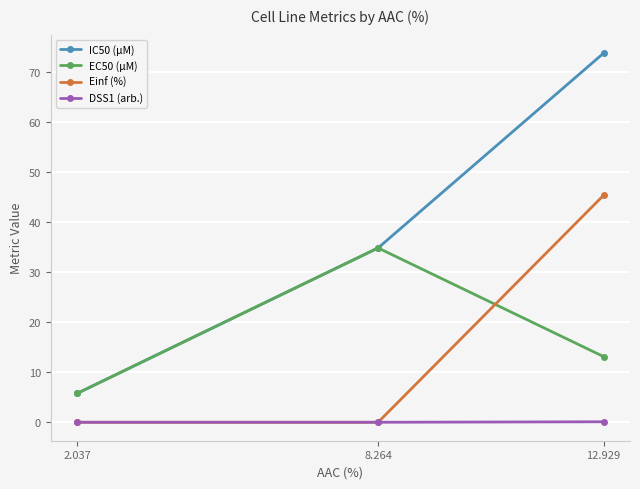

What is the label of the 1st point from the left?

2.037